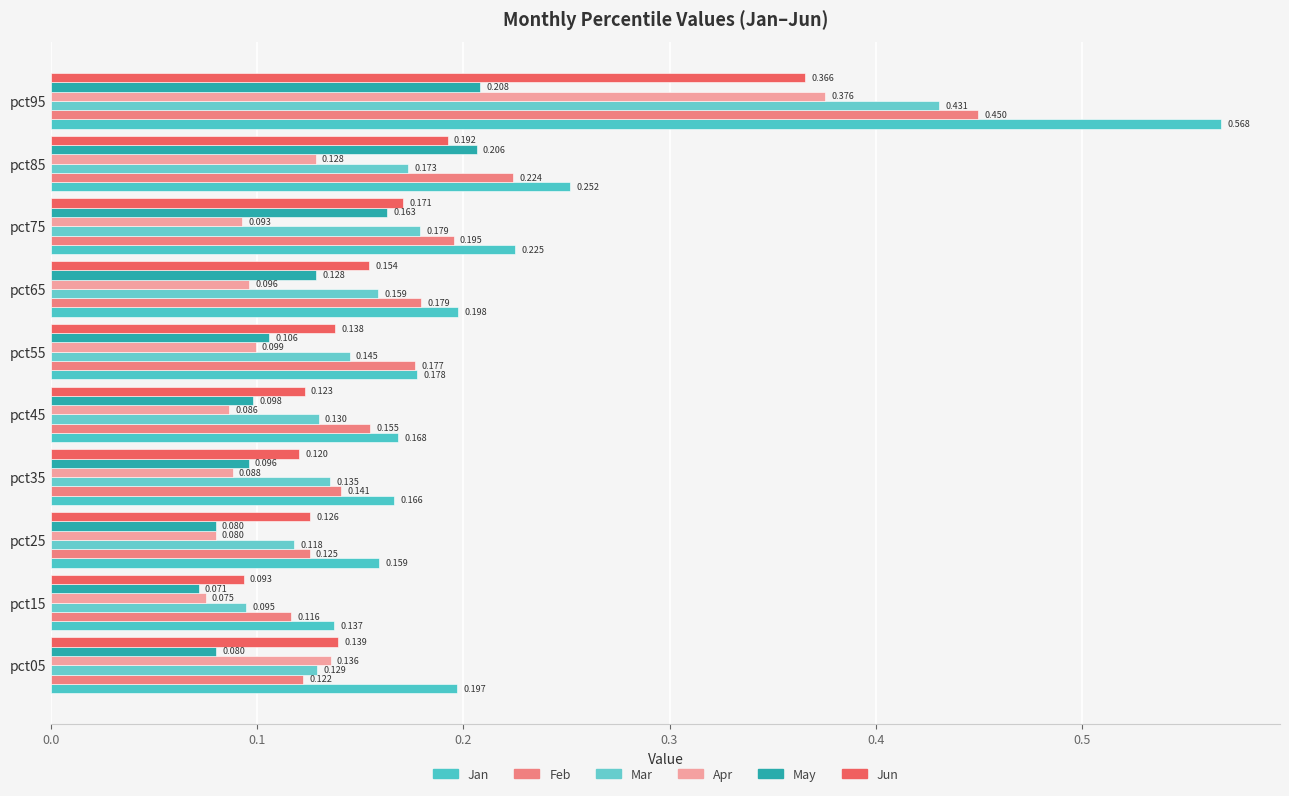

Which series has the largest total across all categories?

Jan